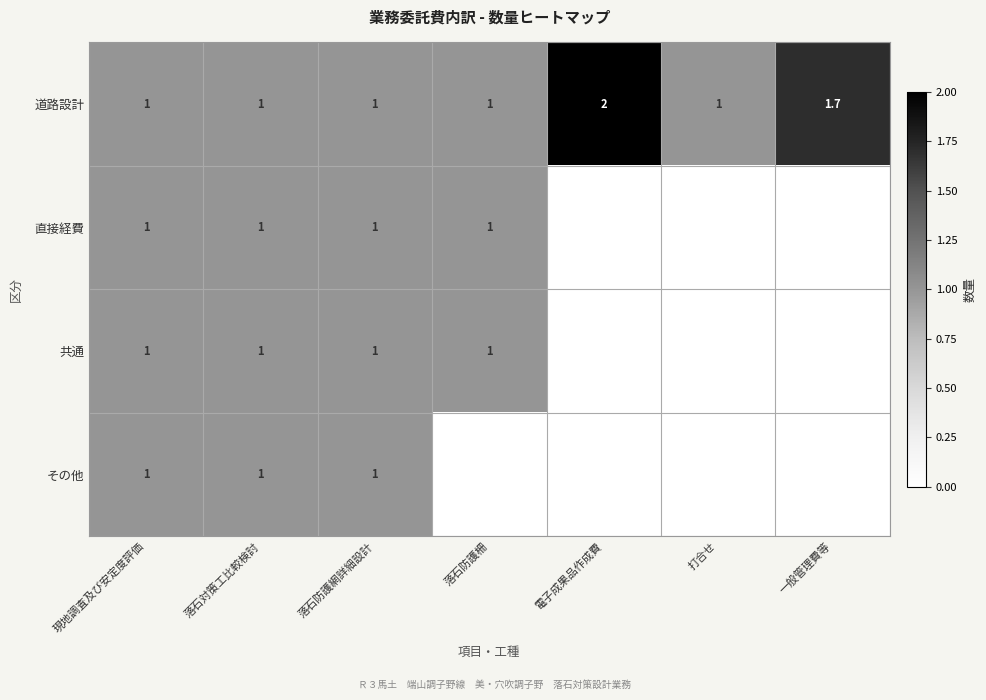

What is the difference between the second highest and second lowest values in the 道路設計 series?

0.7